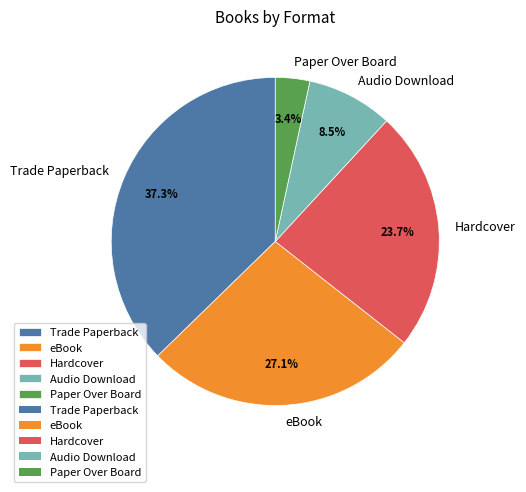

How many slices are in this pie chart?

5